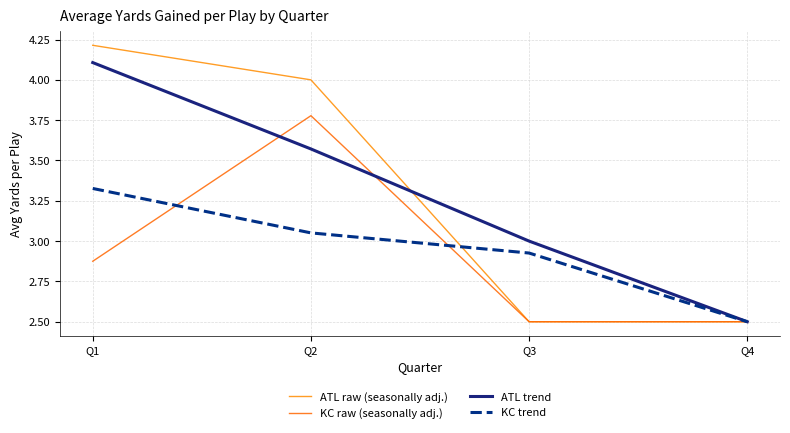

What are all the series names shown in the legend?

ATL raw (seasonally adj.), KC raw (seasonally adj.), ATL trend, KC trend